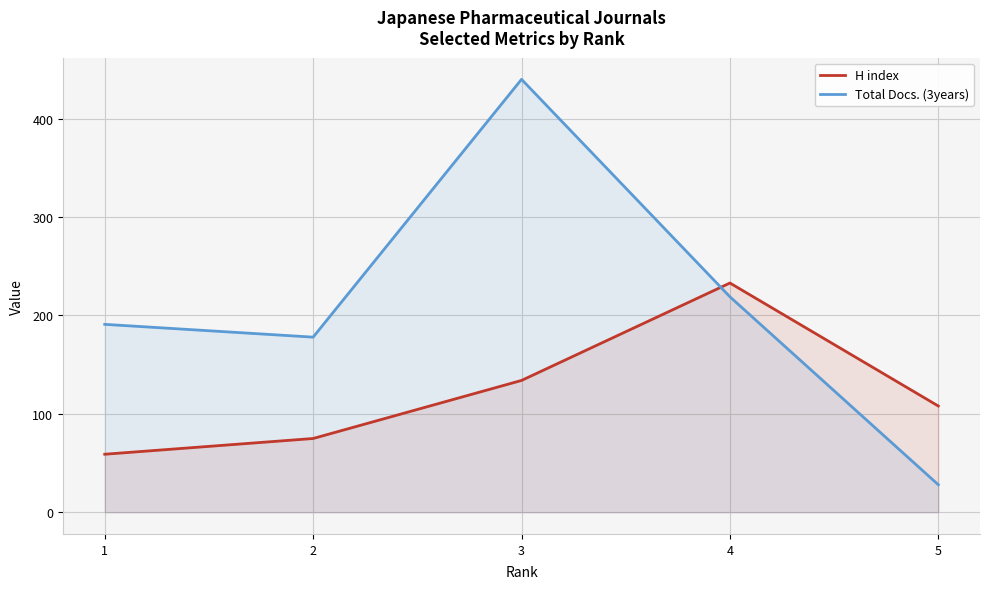

How many interior local peaks does the H index series have?

1